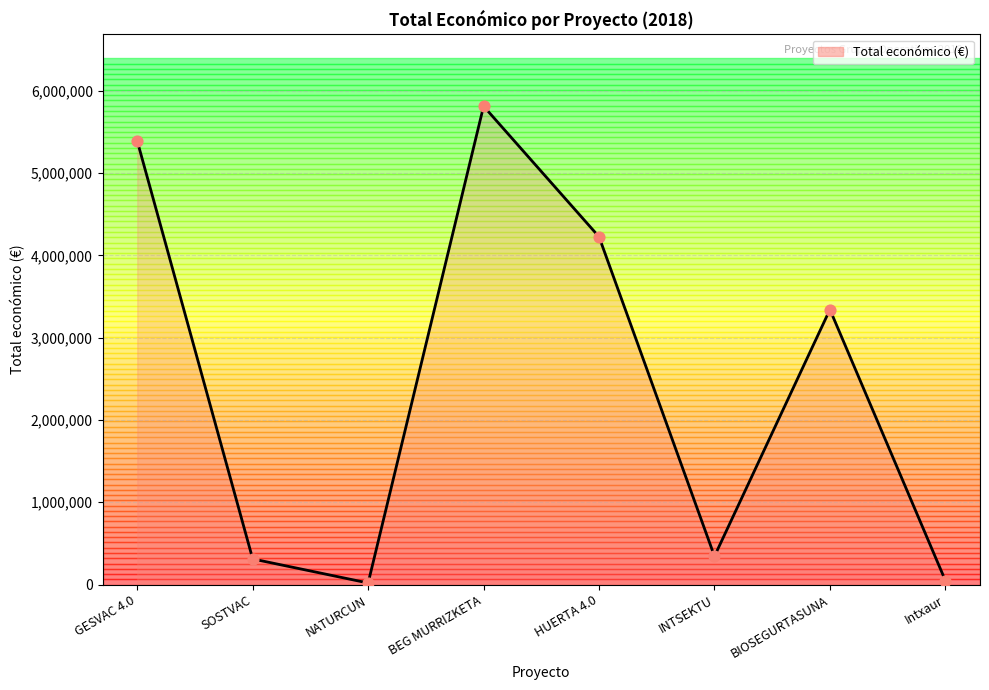

Between BEG MURRIZKETA and SOSTVAC, which is larger?

BEG MURRIZKETA